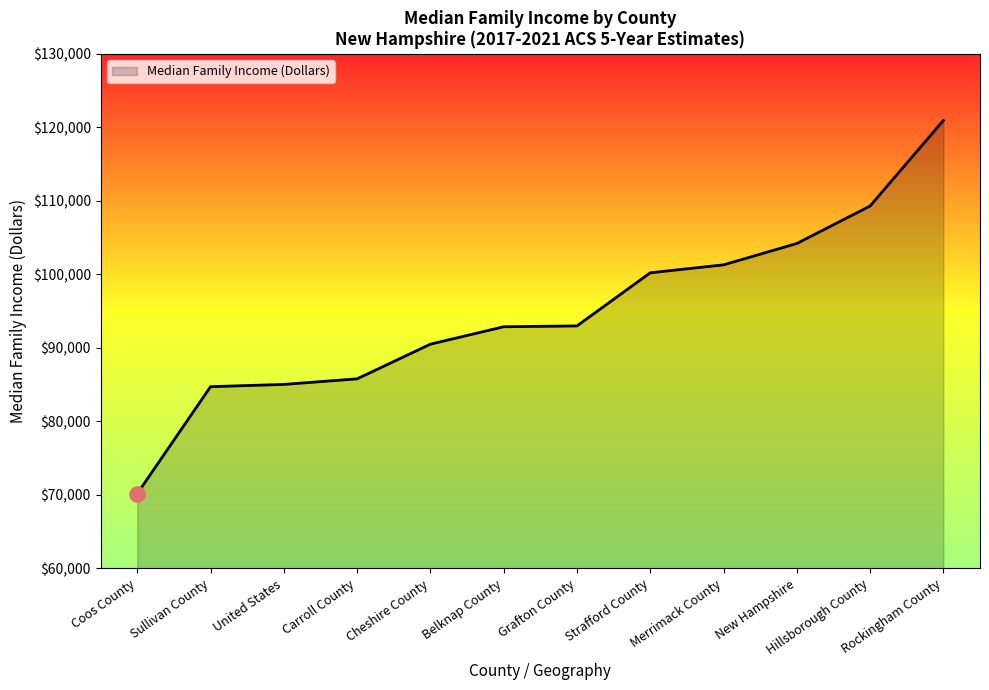

What is the change in value from Merrimack County to Hillsborough County?

+8000